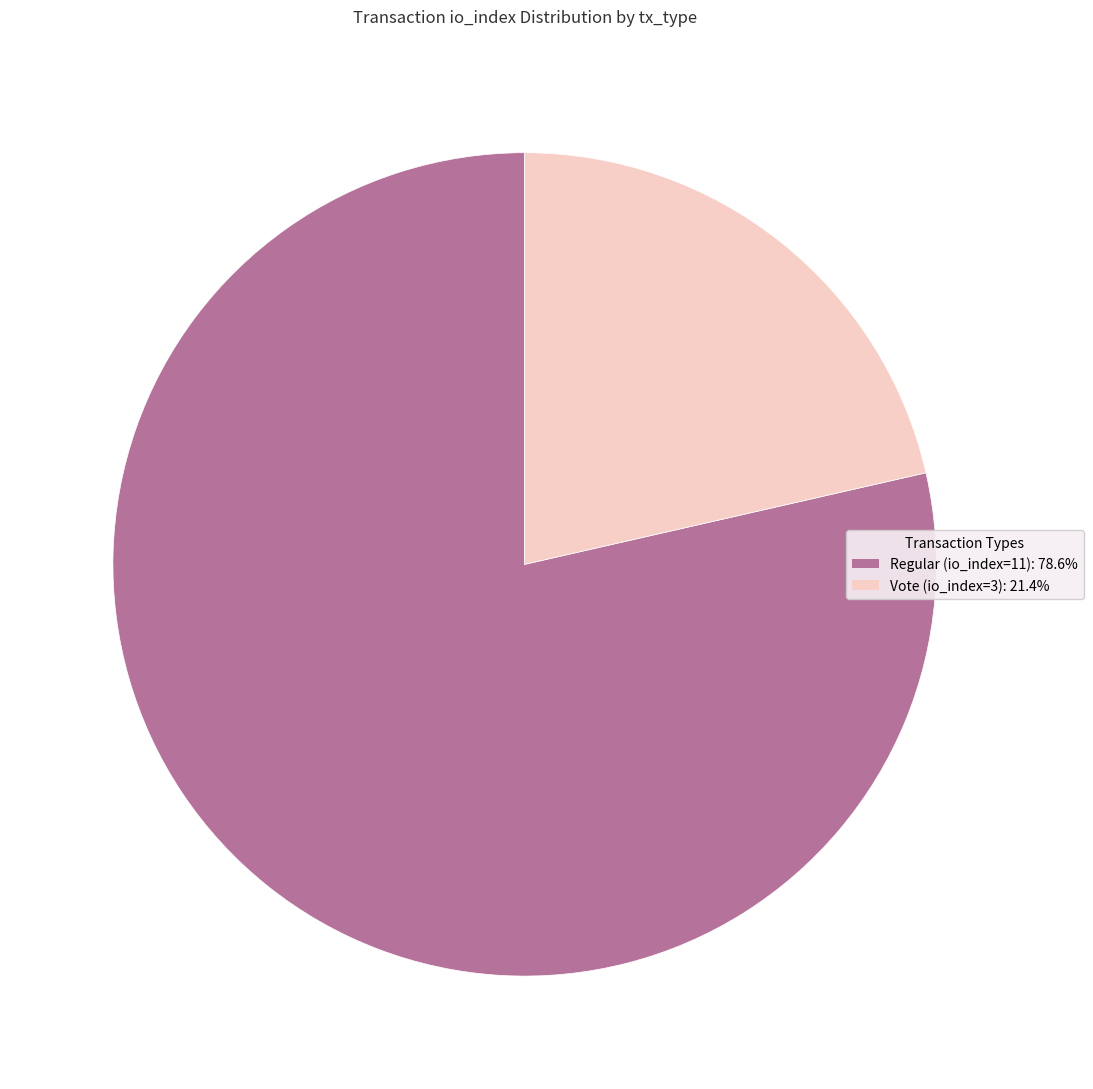

Is there a majority slice in this chart?

Yes